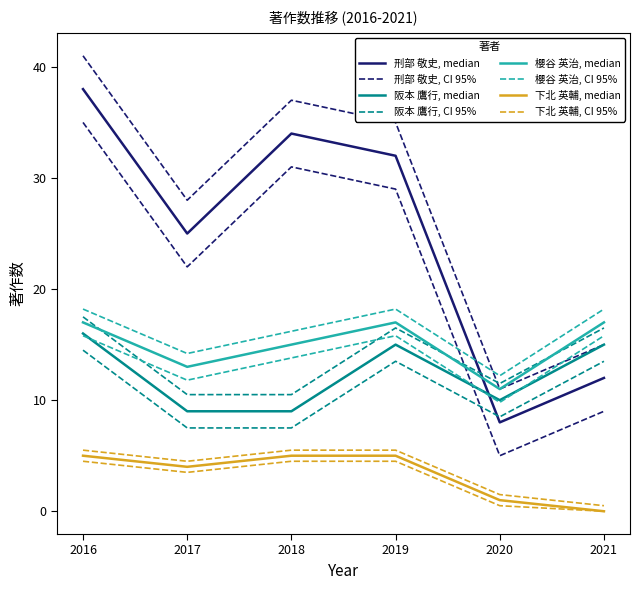

How many lines are shown in the chart?

12